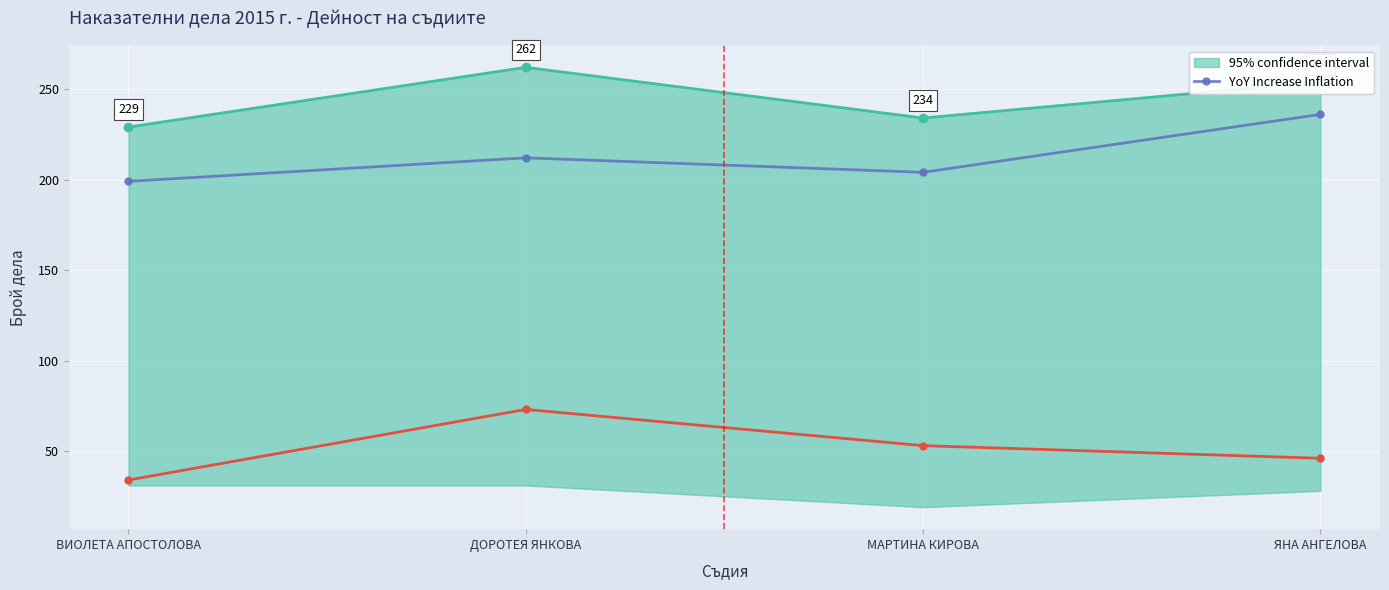

At which label does the data first exceed 212?

ЯНА АНГЕЛОВА